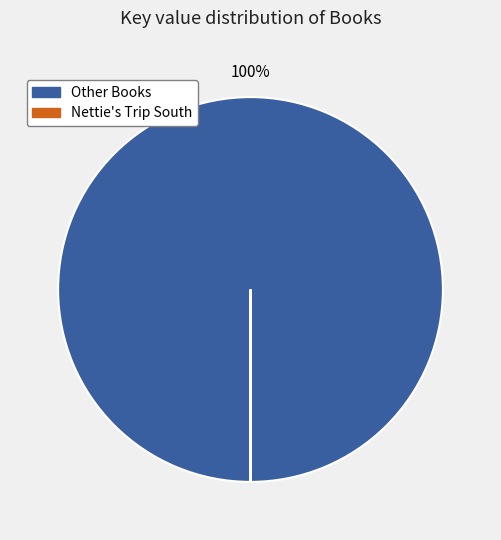

What is the largest slice in the pie chart?

Other Books